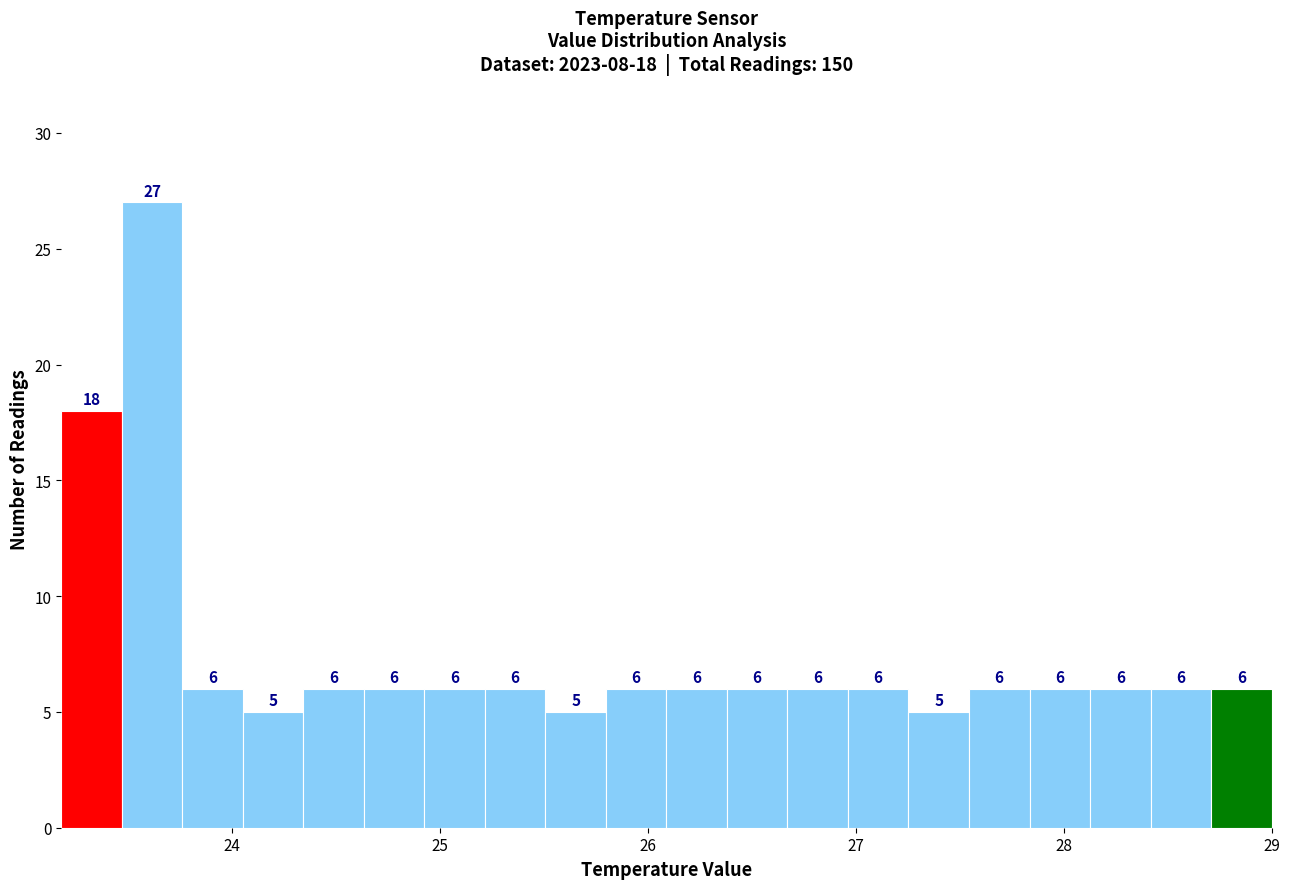

Read against the x-axis, roughly where is the centre of the tallest bar?

23.6